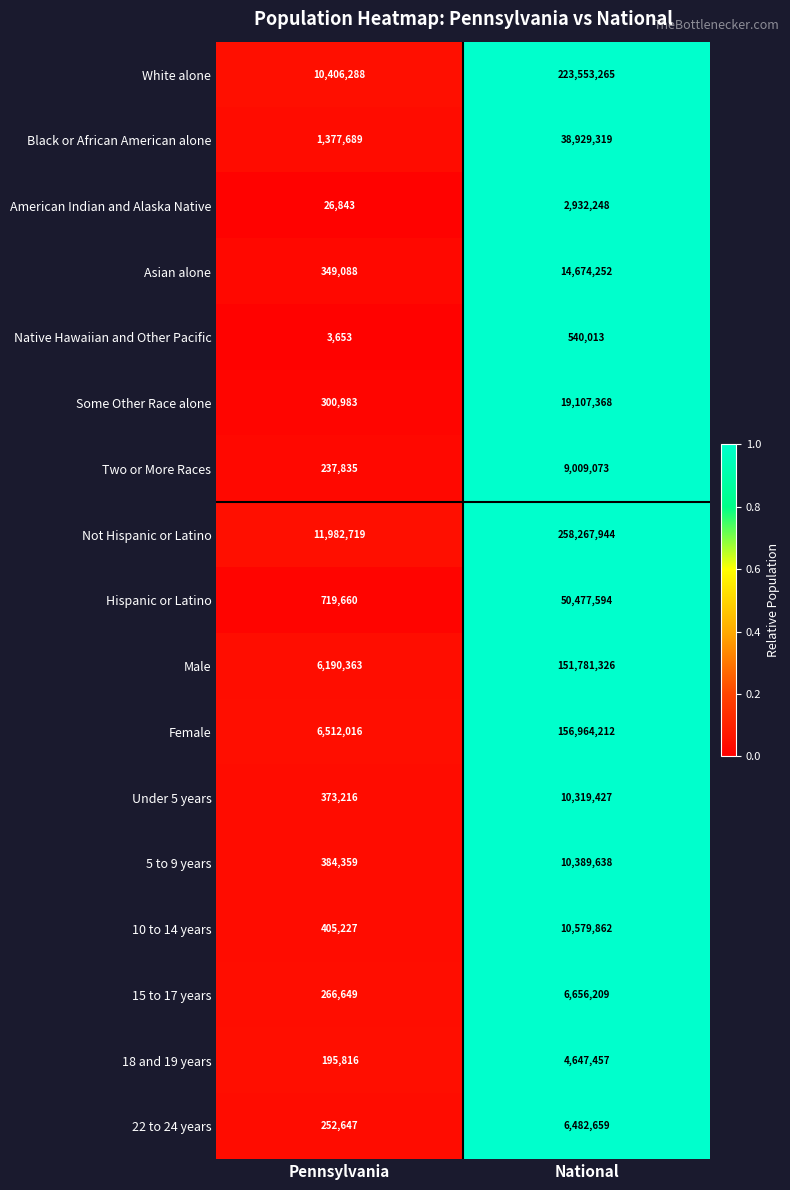

What is the greatest value displayed?

258267944